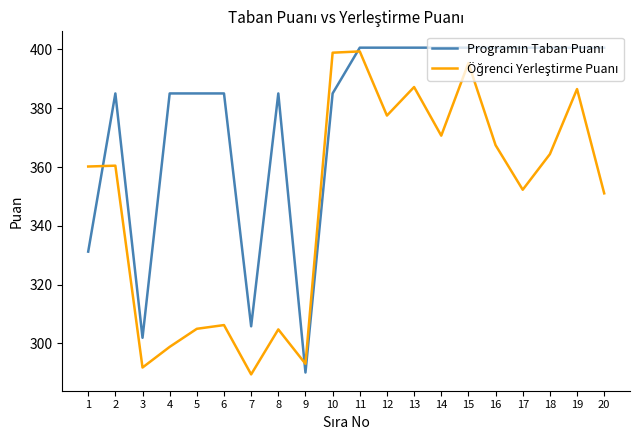

What is the spread (max minus min) of values at 4?

86.2